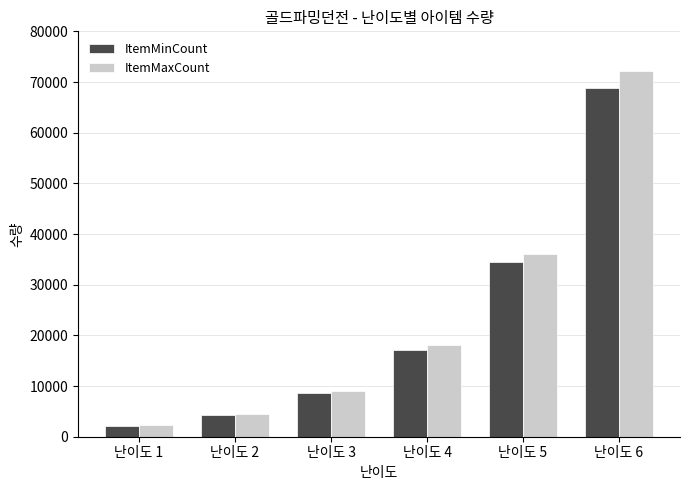

What is the lowest value of the ItemMinCount series?

2150